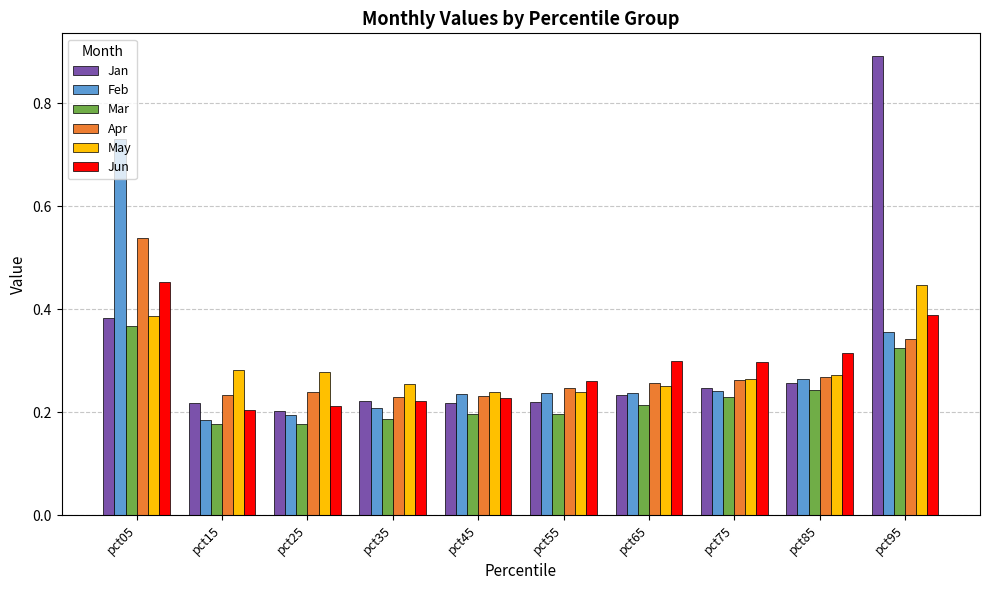

Which series has the widest spread of values?

Jan